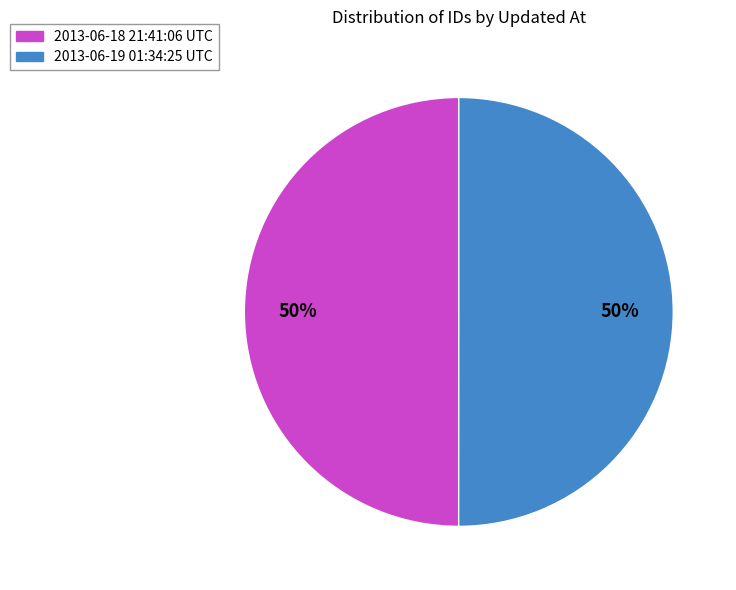

The 2013-06-18 21:41:06 UTC slice represents 50% of the pie. True or false?

True